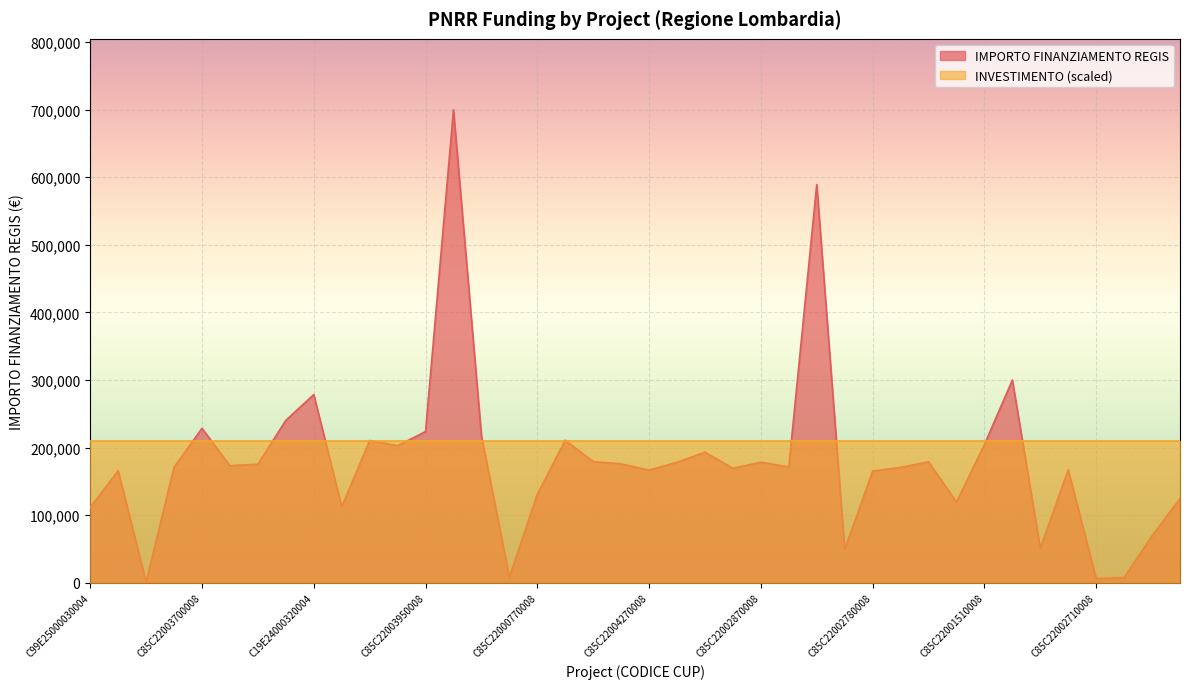

How many data points are above 173263?

20